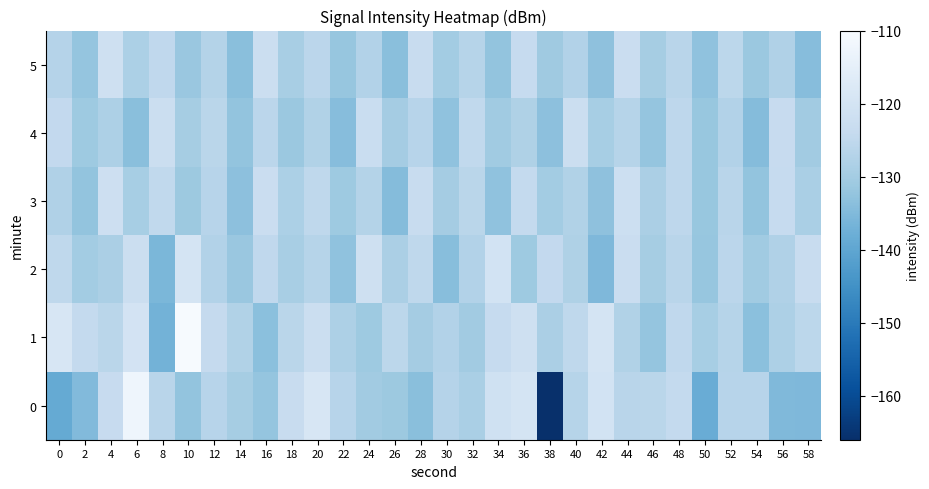

What is the total value across all series at 44?

-748.3